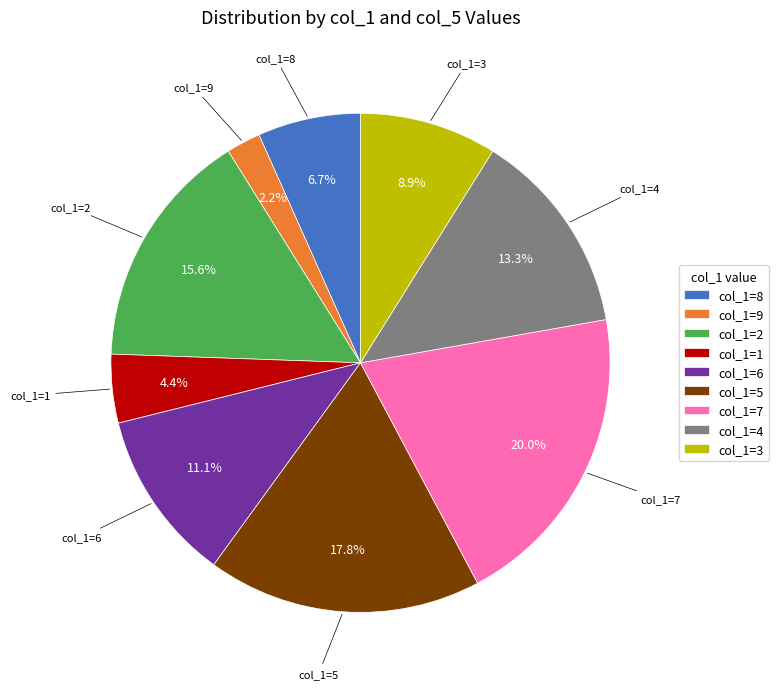

Which slice is the smallest?

col_1=9